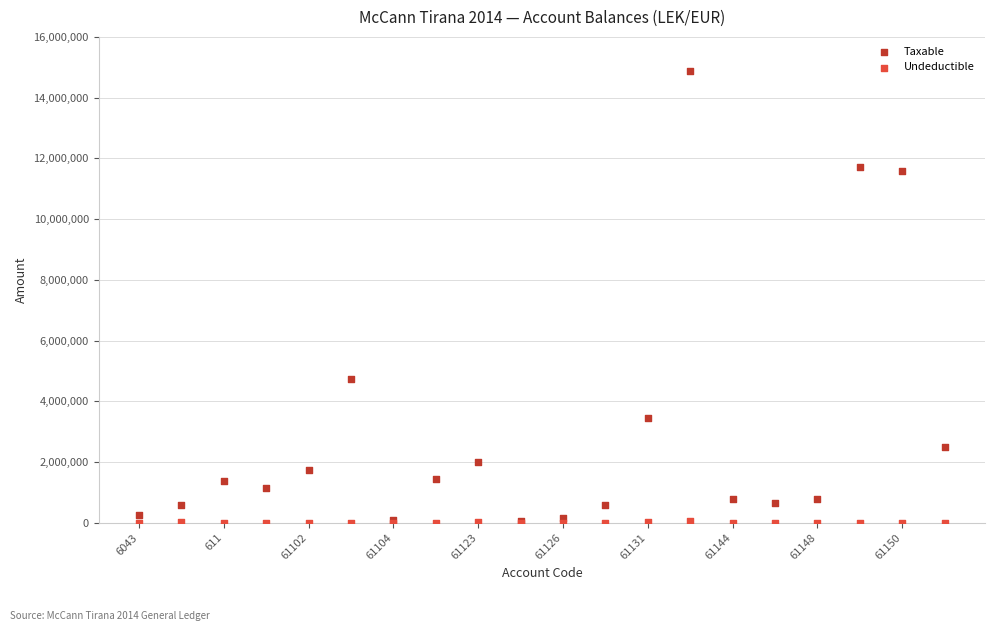

Across all series, what Y value is closest to 7443929?

4731146.9